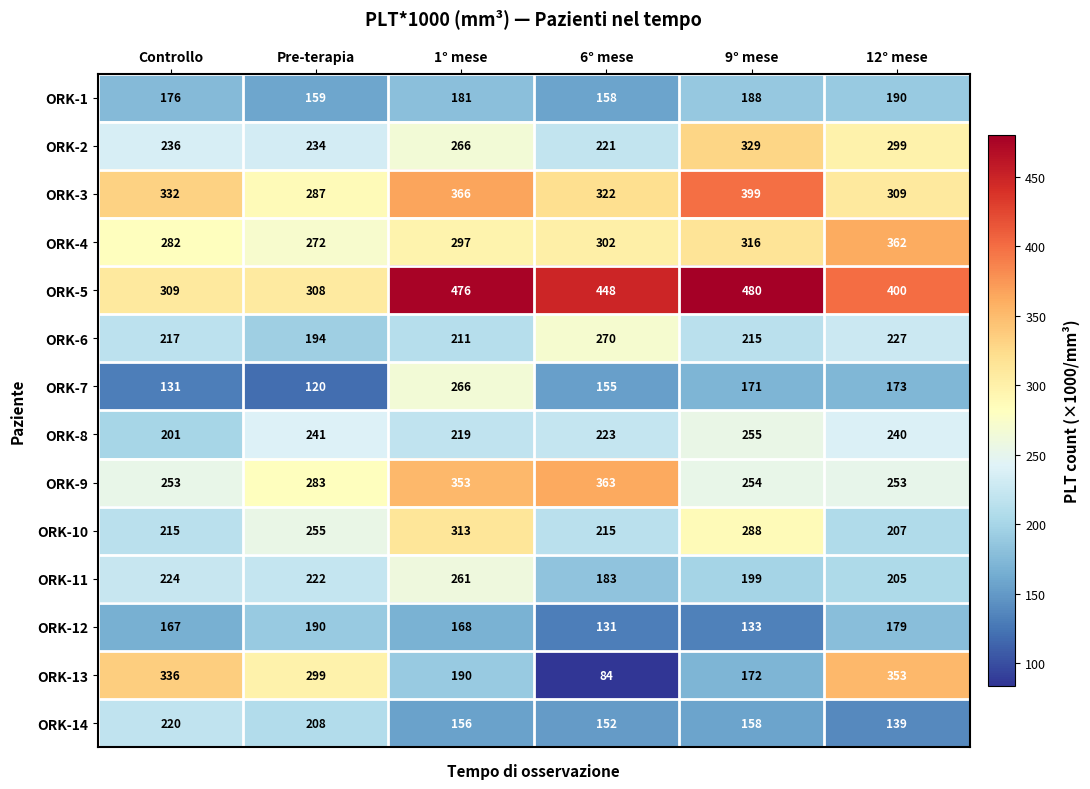

At which category is the sum across all series the highest?

1° mese